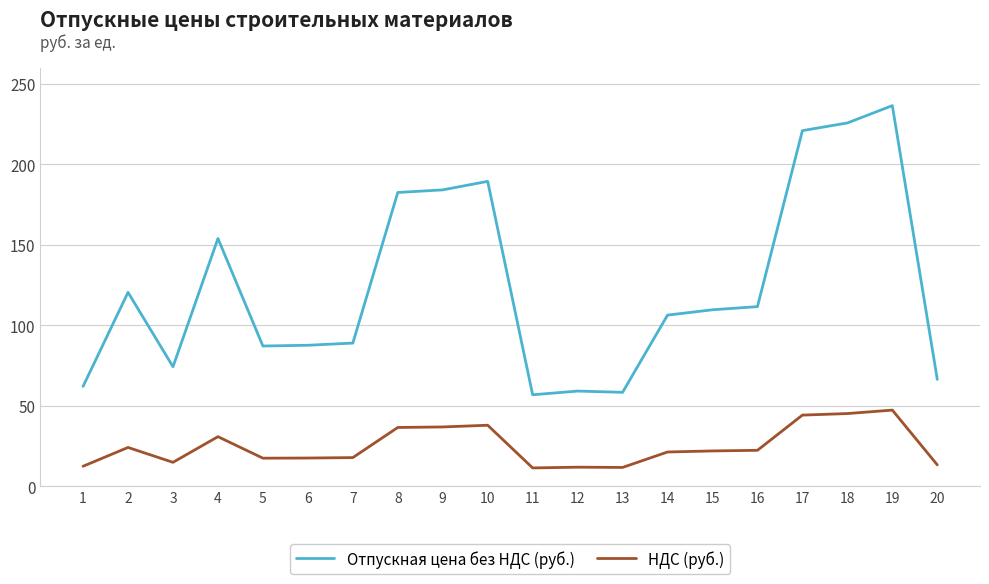

What is the total value across all series at 17?

265.2